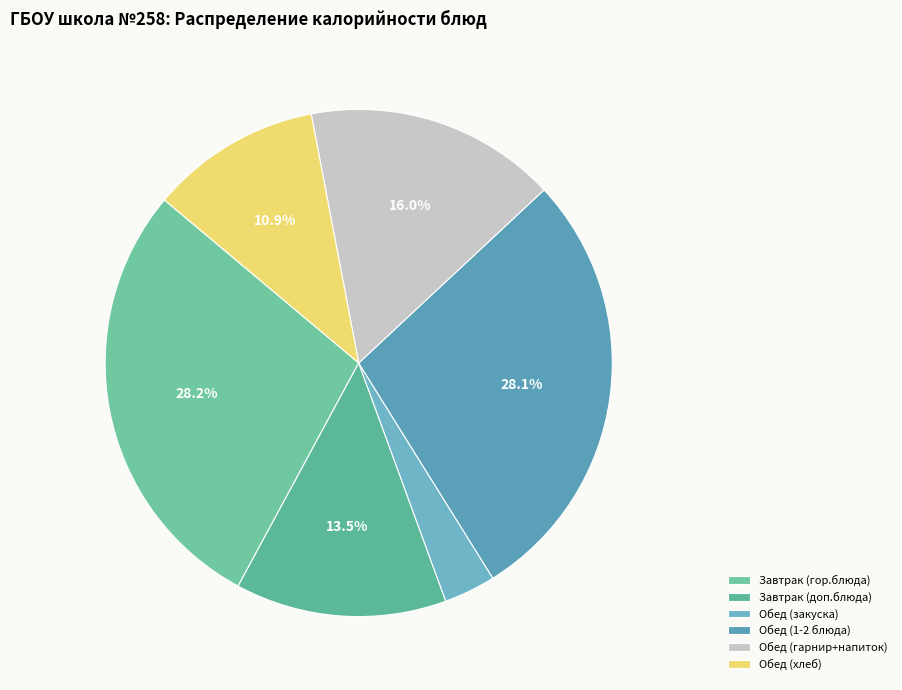

How many segments does this pie chart have?

6